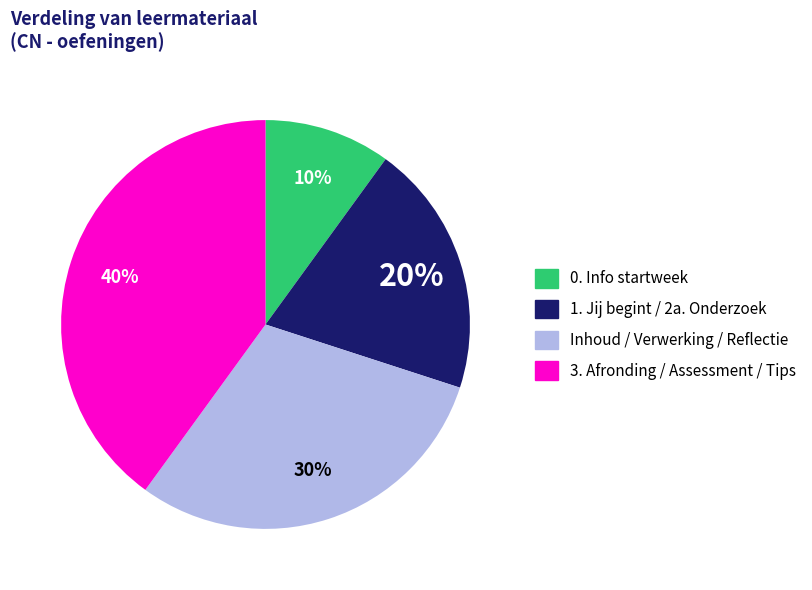

To the nearest percent, what is the average slice percentage?

25%